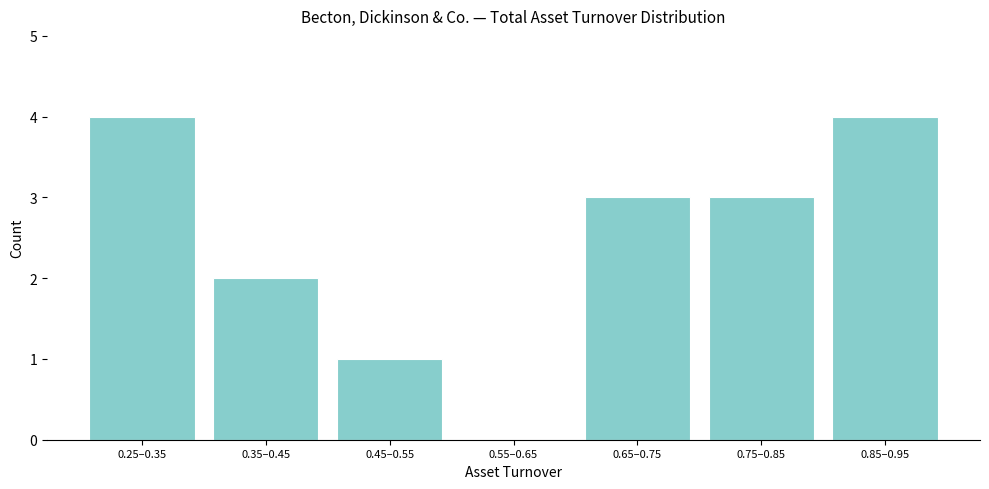

Reading left to right, transcribe all the data shown in this chart.

0.25–0.35=4	0.35–0.45=2	0.45–0.55=1	0.55–0.65=0	0.65–0.75=3	0.75–0.85=3	0.85–0.95=4